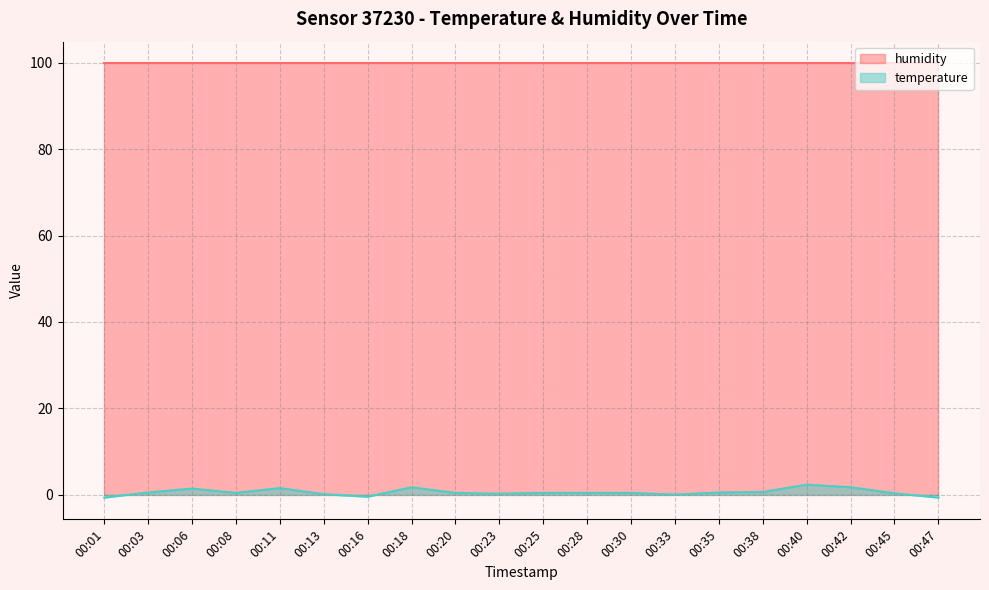

Rank the categories by value from highest to lowest.

00:40, 00:18, 00:42, 00:11, 00:06, 00:38, 00:03, 00:35, 00:08, 00:20, 00:25, 00:28, 00:30, 00:45, 00:23, 00:13, 00:33, 00:16, 00:01, 00:47